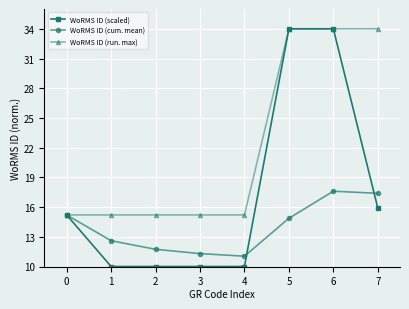

Does the chart have visible grid lines?

Yes